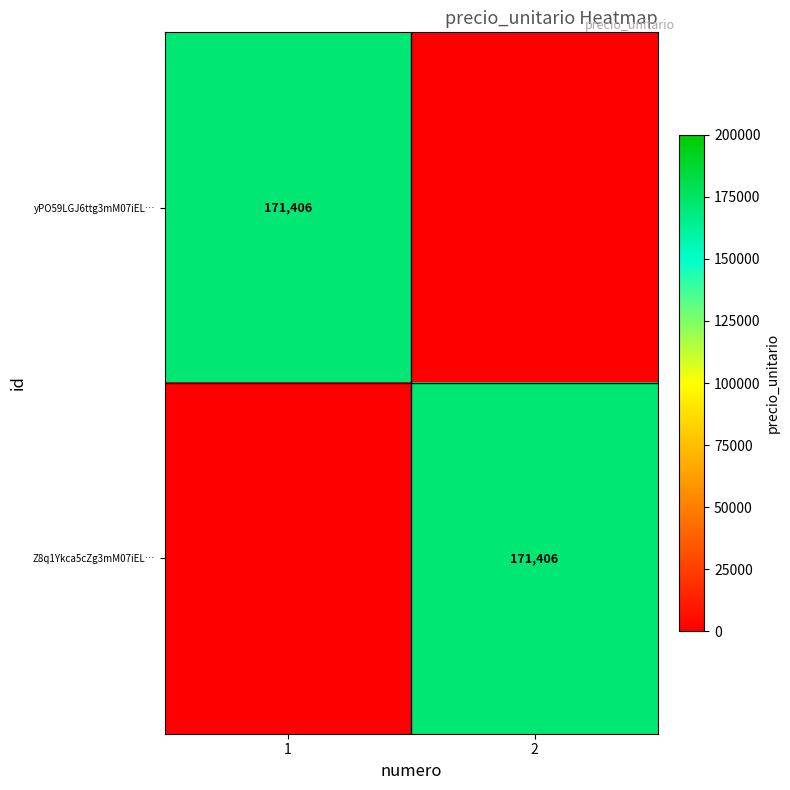

True or false: Z8q1Ykca5cZg3mM07iEL… has a value of 63377 at 2.

False